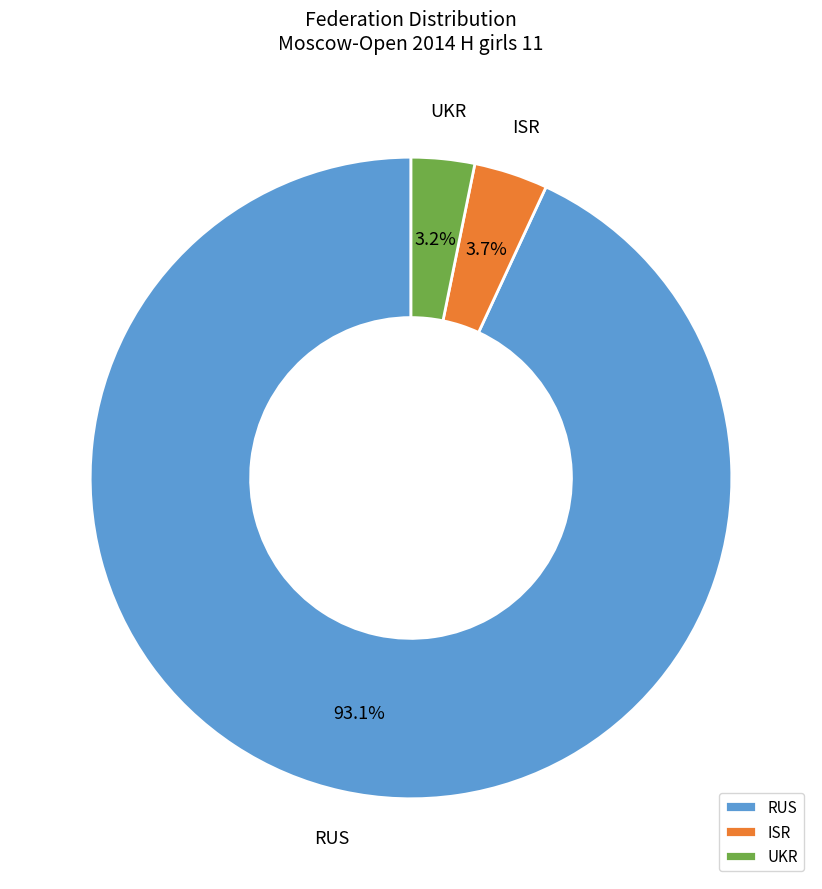

Rank the categories by value from highest to lowest.

RUS, ISR, UKR